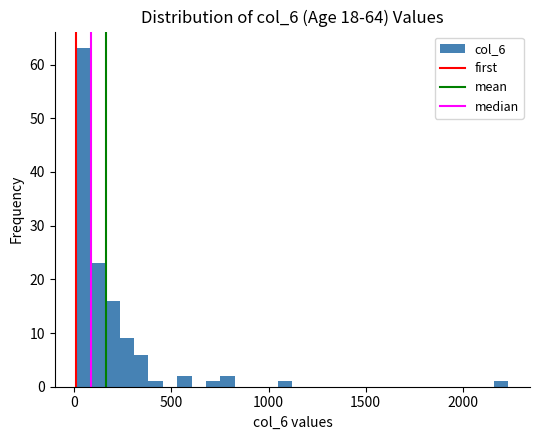

Read against the x-axis, roughly where is the centre of the tallest bar?

50